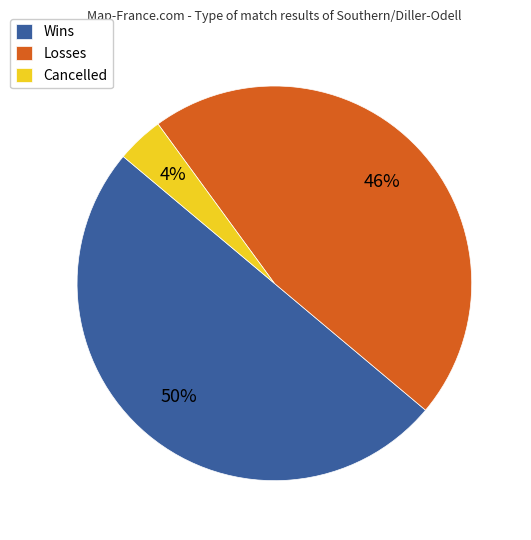

Is it true that Losses is 46% of the pie?

True